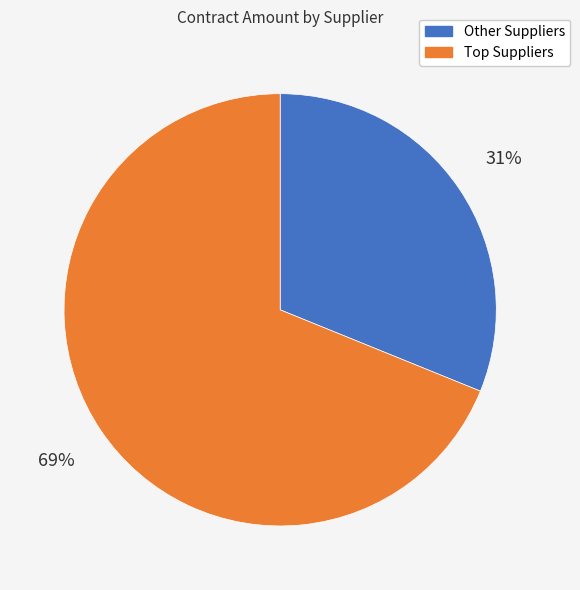

To the nearest percent, what is the difference between the largest and smallest slice percentages?

38%